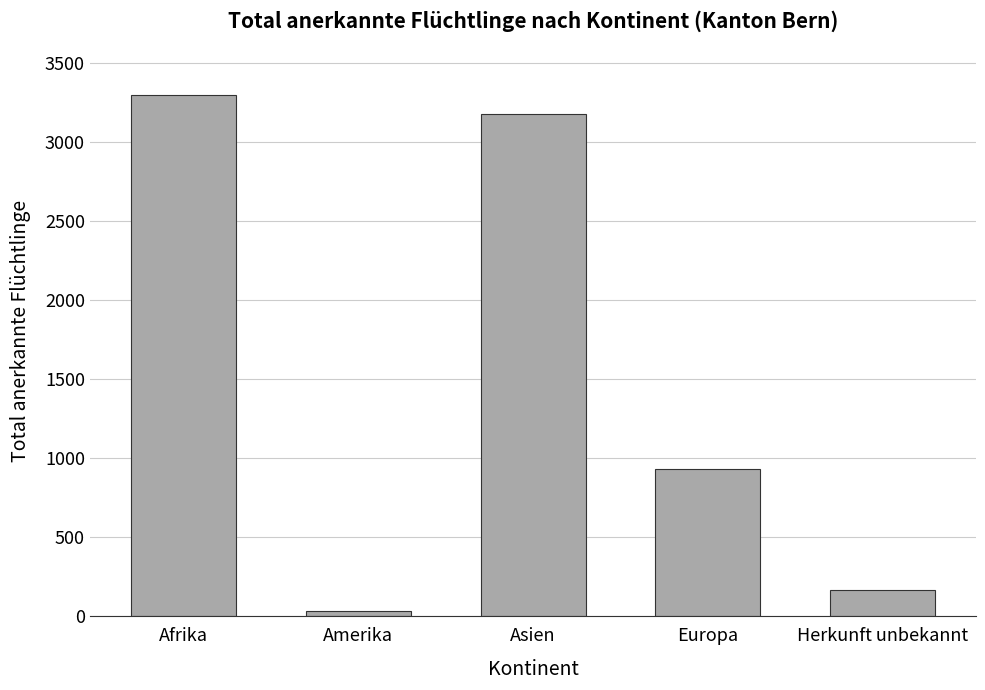

What is the sum of all values?

7597